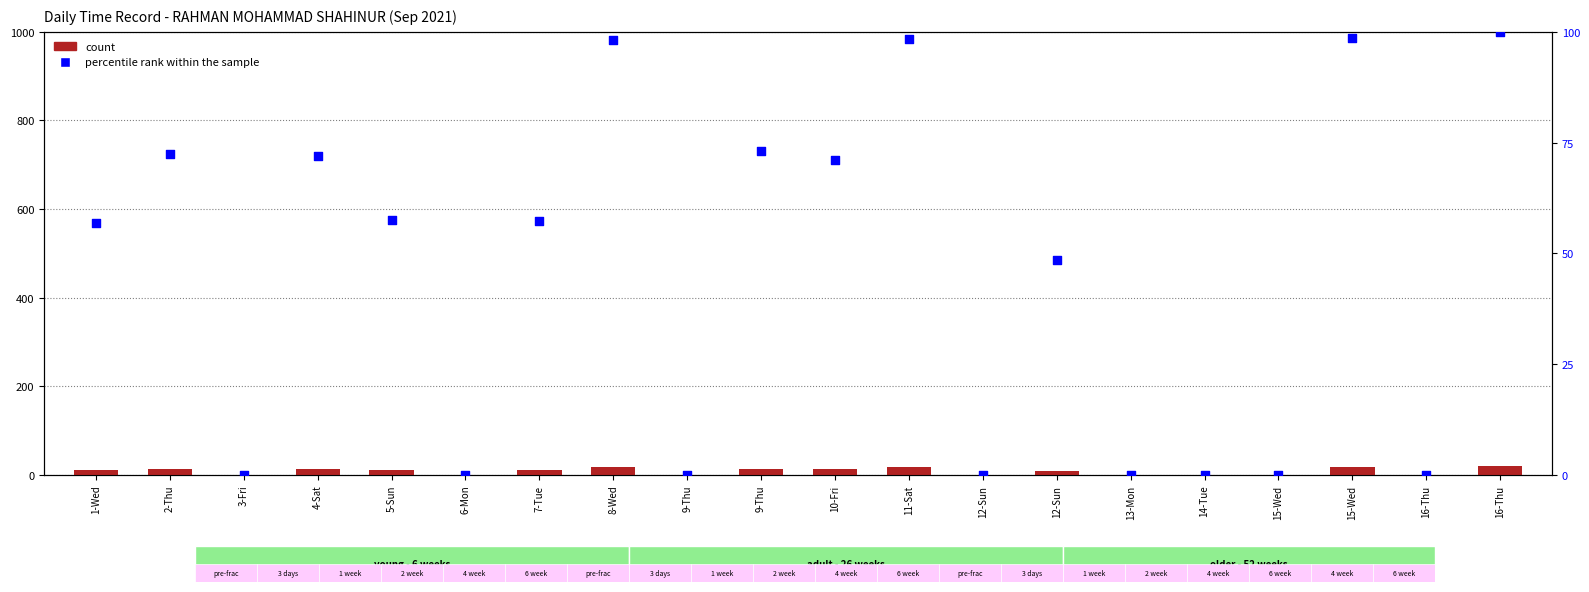

Which series contains the highest Y value?

percentile rank within the sample